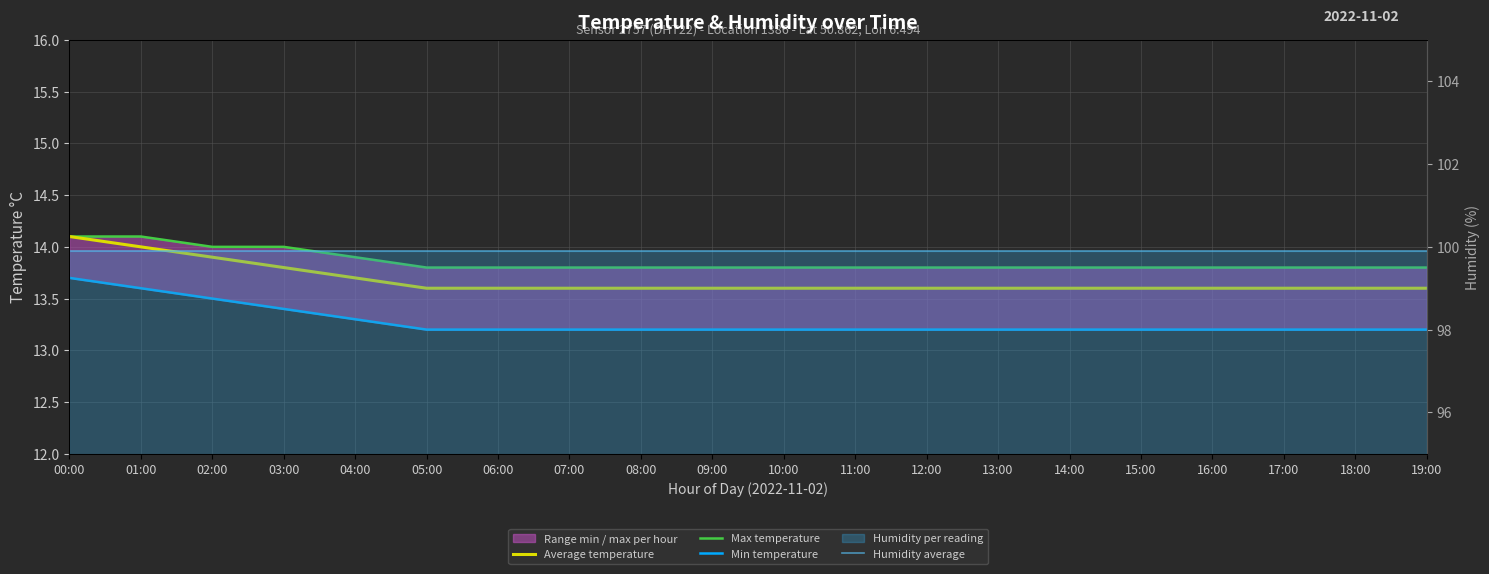

True or false: Max temperature and Min temperature cross at least once.

False